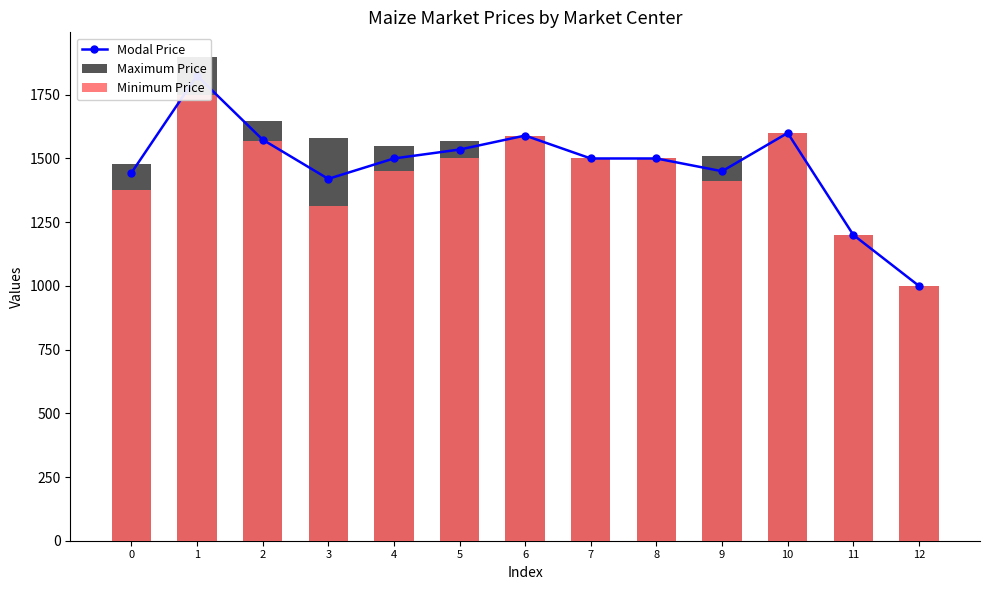

The Minimum Price series shows 1315 at 3. True or false?

True